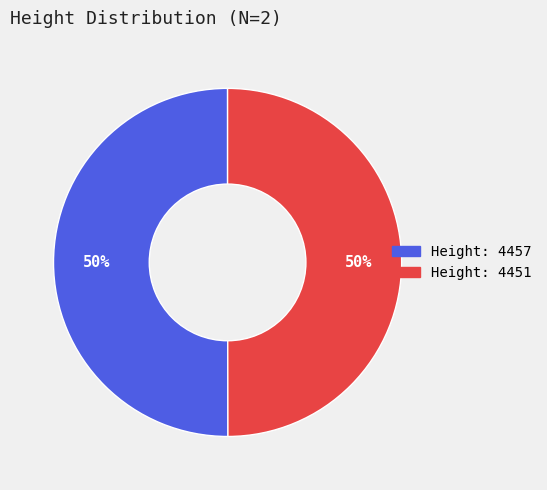

What percentage is the Height: 4451 slice, to the nearest percent?

50%